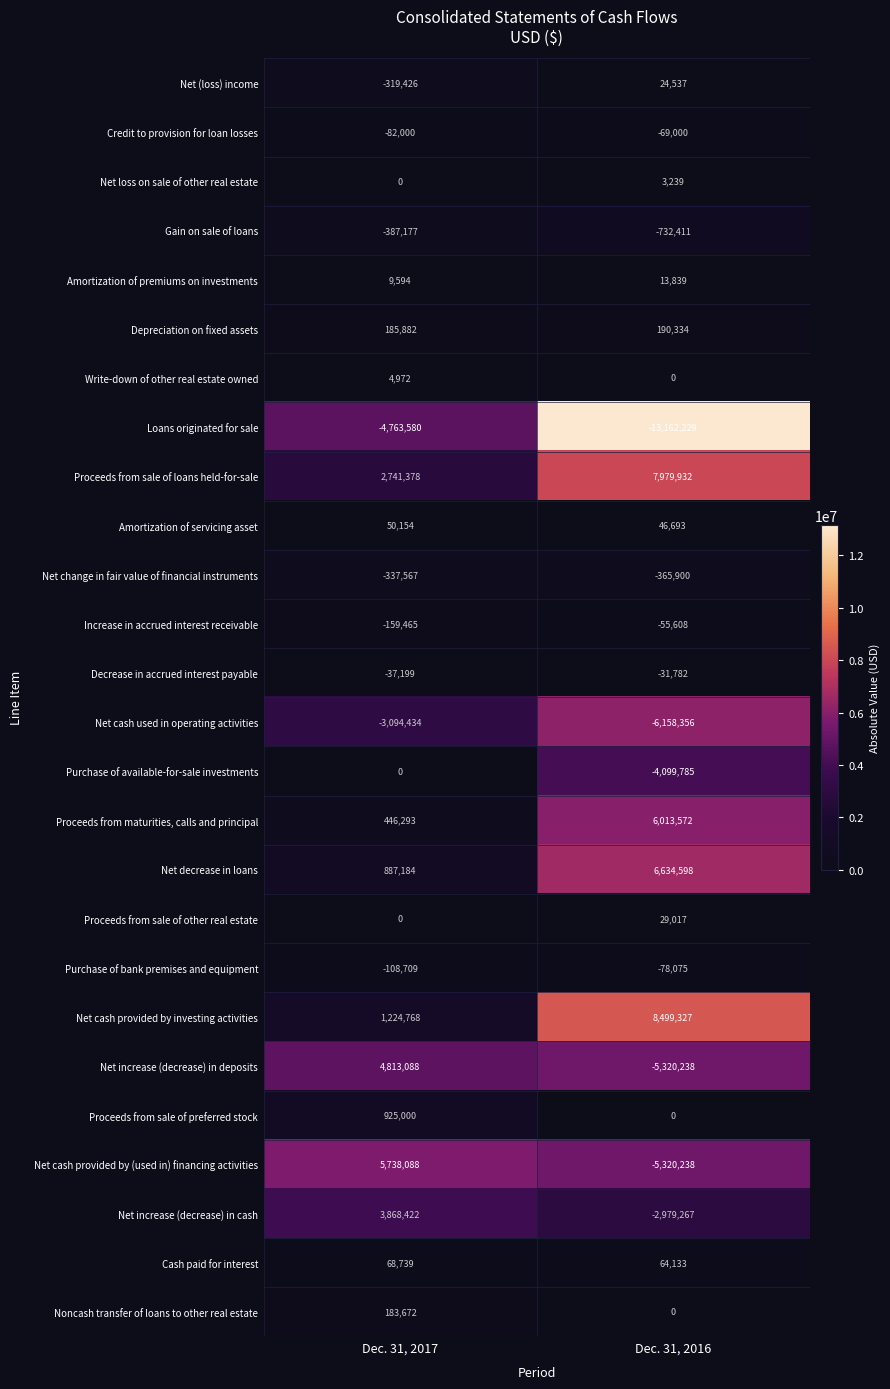

Is the value of Net cash provided by investing activities at Dec. 31, 2017 greater than the value of Depreciation on fixed assets at Dec. 31, 2016?

Yes